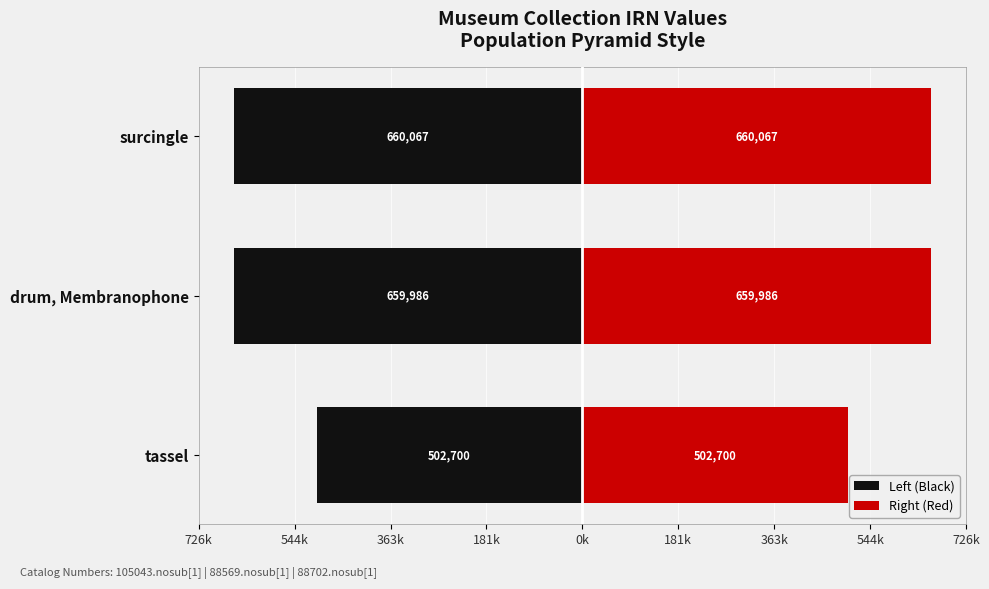

List the series in order of their overall mean, highest first.

Right (Red), Left (Black)